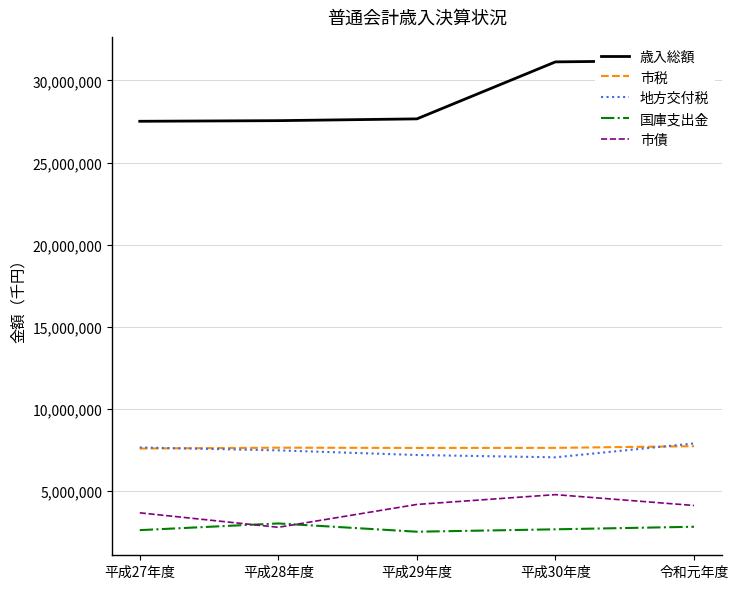

True or false: 歳入総額 and 市債 cross at least once.

False